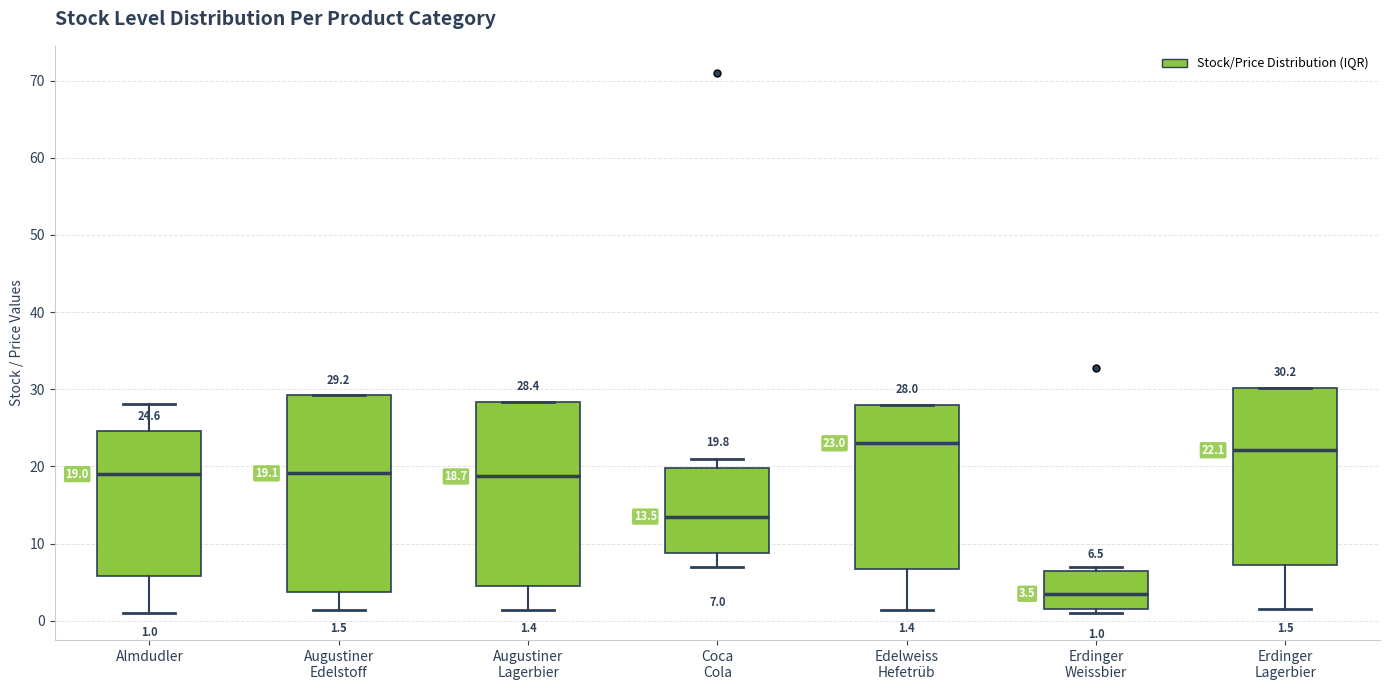

Which box is the tallest, from its lower edge to its upper edge?

Augustiner Edelstoff